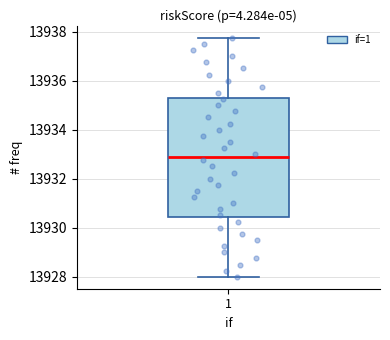

Where does the upper whisker of the box at x = 1 end on the y-axis? The values are not printed on the chart, so give them approximately, as read against the axis.

13937.8